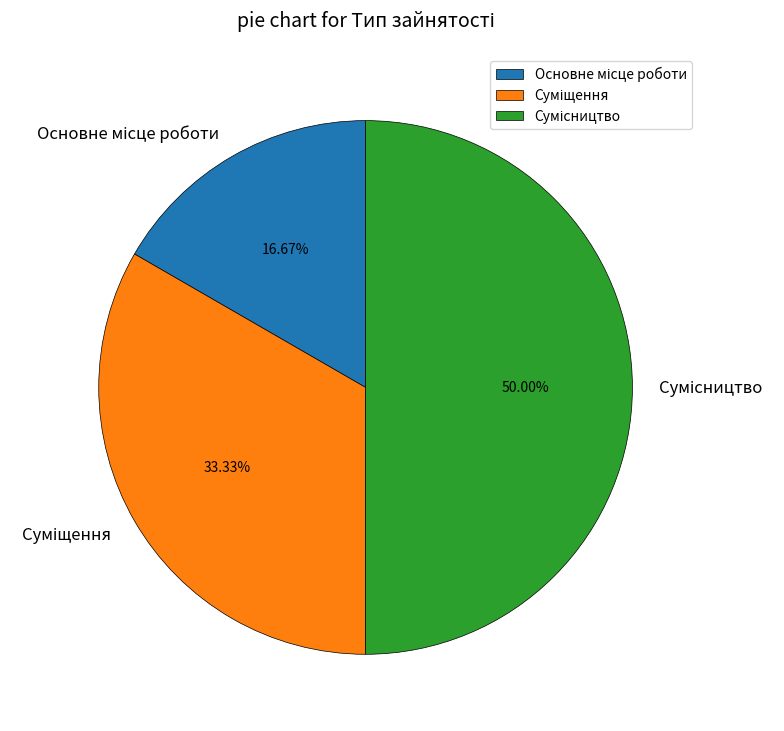

Do Основне місце роботи and Суміщення together represent more than half of the pie?

No